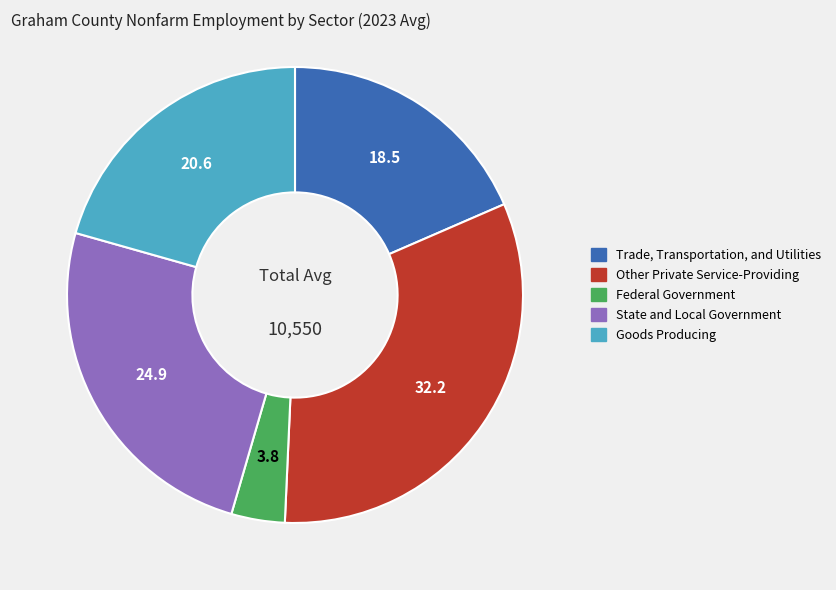

Rank the categories by value from lowest to highest.

Federal Government, Trade, Transportation, and Utilities, Goods Producing, State and Local Government, Other Private Service-Providing